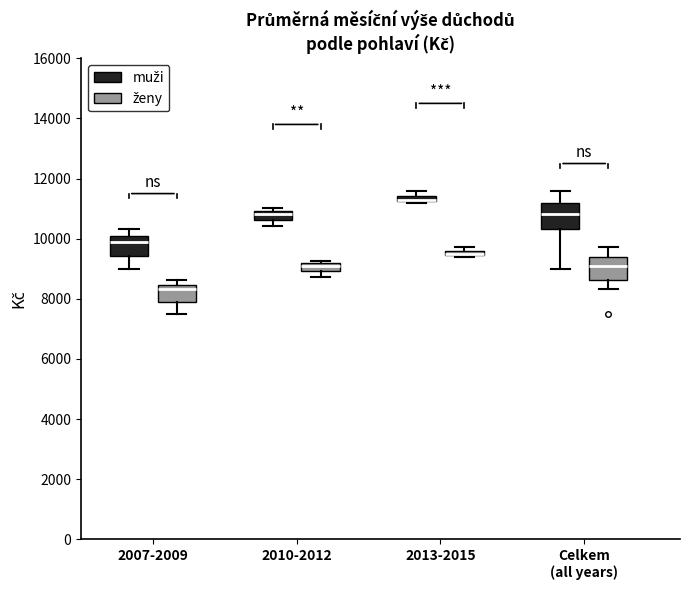

Where is the lower edge of the box for 2007-2009 (muži) on the y-axis? The values are not printed on the chart, so give them approximately, as read against the axis.

9400